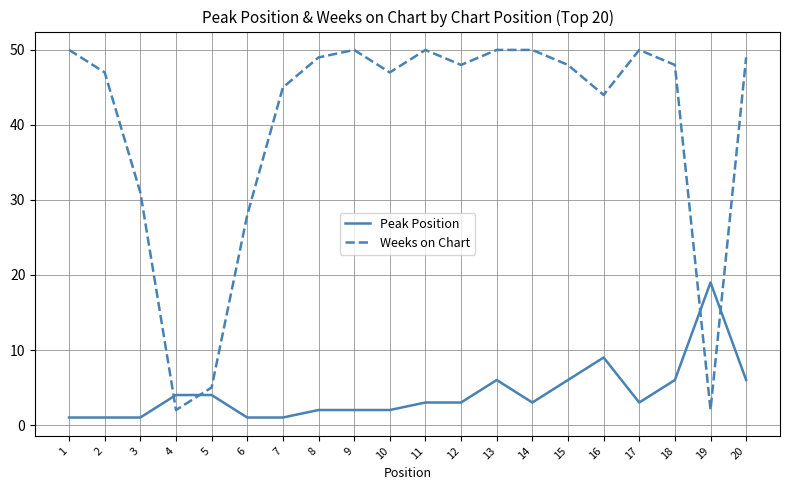

How many intersections are there between Weeks on Chart and Peak Position?

4